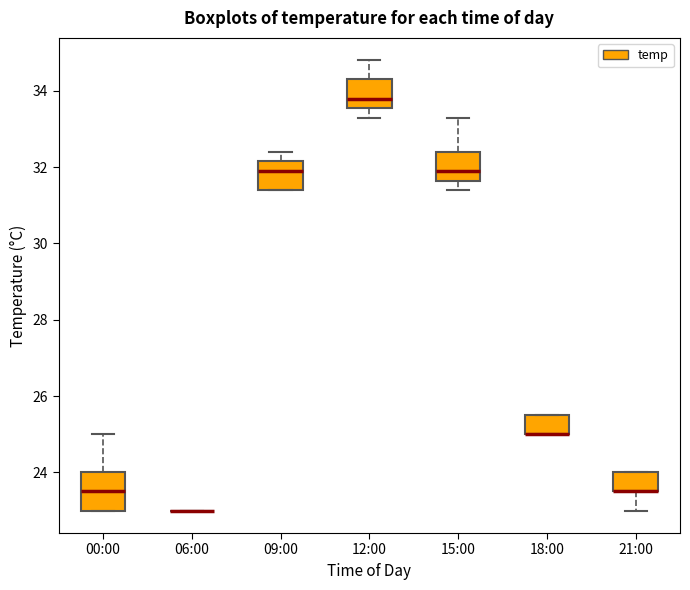

Reading left to right, transcribe this box plot: for each box, give where its median line is, the range the box spans, and where its two whiskers end, as read against the y-axis. The values are not printed on the chart, so give them approximately, as read against the axis.

00:00: median 23.6, box 23.0 to 24.0, whiskers 23.0 to 25.0
06:00: box collapsed to a line at 23.0, whiskers 23.0 to 23.0
09:00: median 32.0, box 31.4 to 32.2, whiskers 31.4 to 32.4
12:00: median 33.8, box 33.6 to 34.4, whiskers 33.4 to 34.8
15:00: median 32.0, box 31.6 to 32.4, whiskers 31.4 to 33.4
18:00: median 25.0 (drawn on the box's lower edge), box 25.0 to 25.6, whiskers 25.0 to 25.6
21:00: median 23.6 (drawn on the box's lower edge), box 23.6 to 24.0, whiskers 23.0 to 24.0